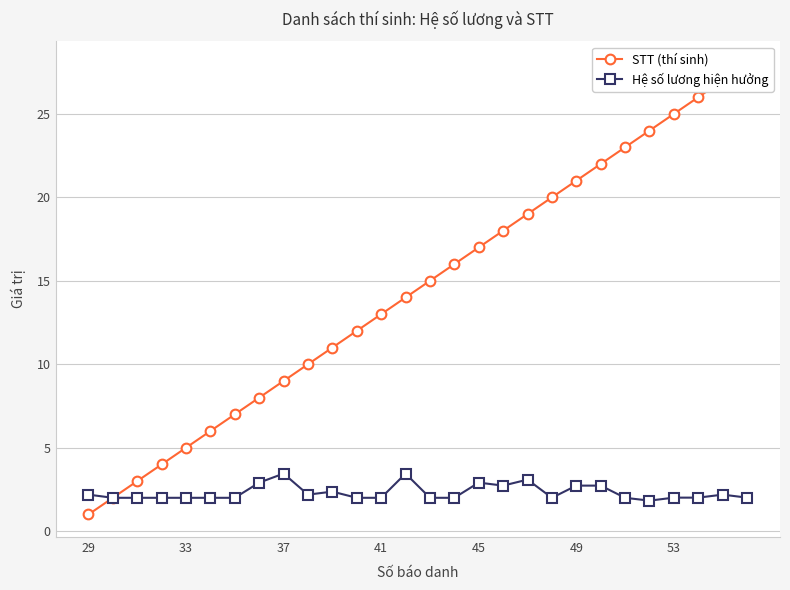

At 11, list the series in order from smallest to largest.

Hệ số lương hiện hưởng, STT (thí sinh)